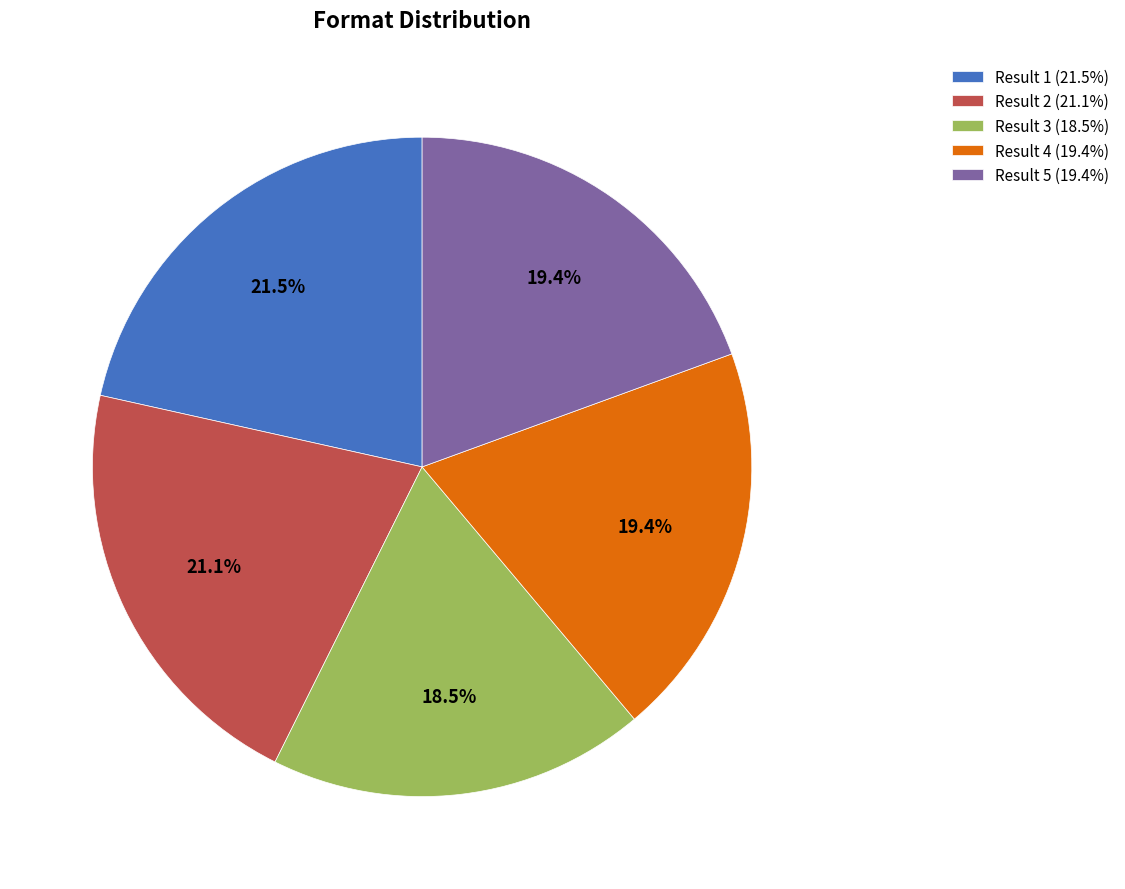

Which slice is the smallest?

Result 3 (18.5%)